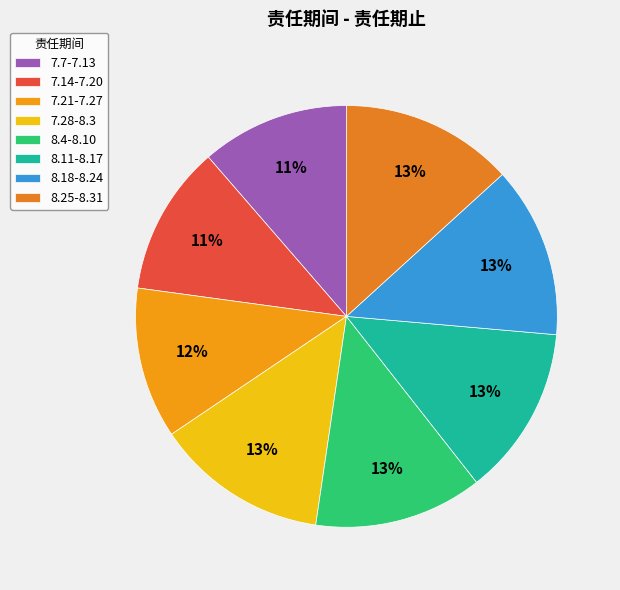

To the nearest percent, what is the combined percentage of 8.18-8.24 and 7.21-7.27?

25%